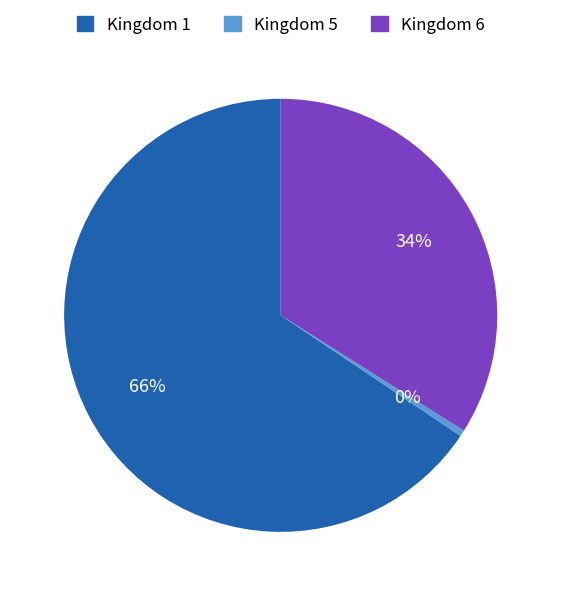

To the nearest percent, what is the average slice percentage?

33%